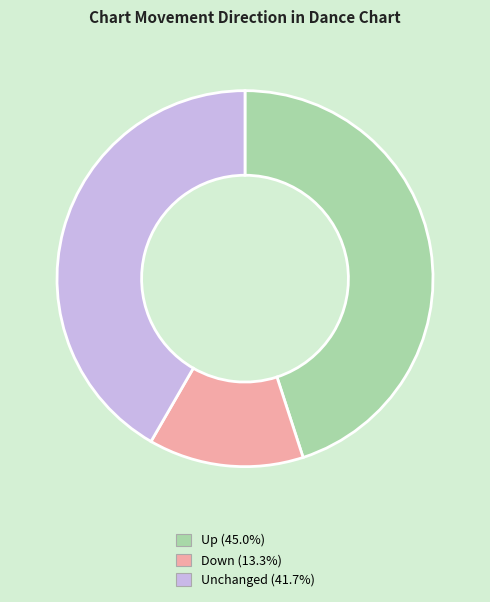

Is there a majority slice in this chart?

No